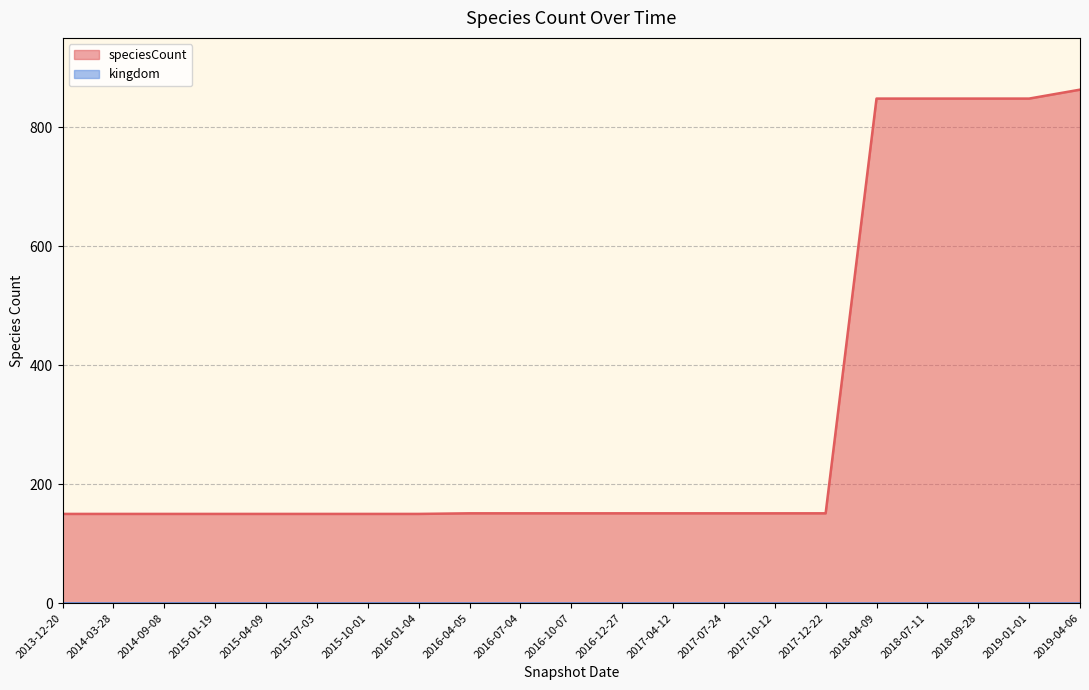

What is the change in value from 2014-03-28 to 2016-12-27?

+1